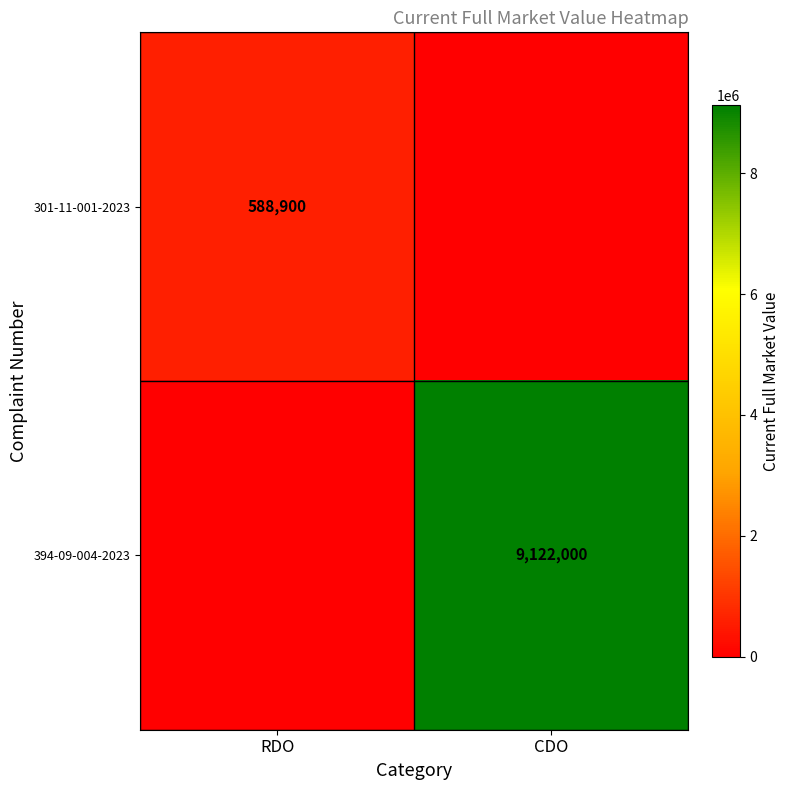

True or false: 394-09-004-2023 has a value of 9122000 at CDO.

True